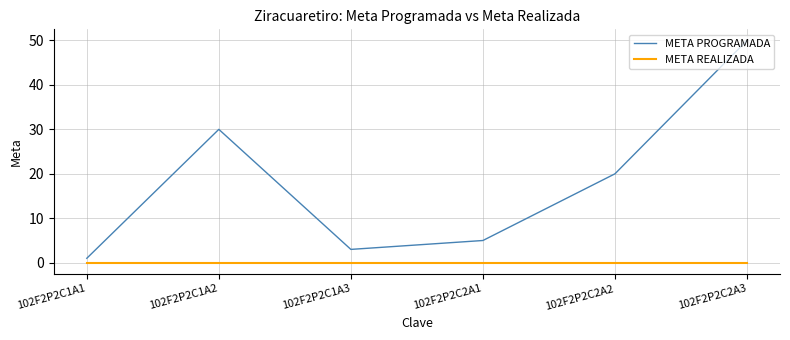

Rank the series by their average value, from lowest to highest.

META REALIZADA, META PROGRAMADA